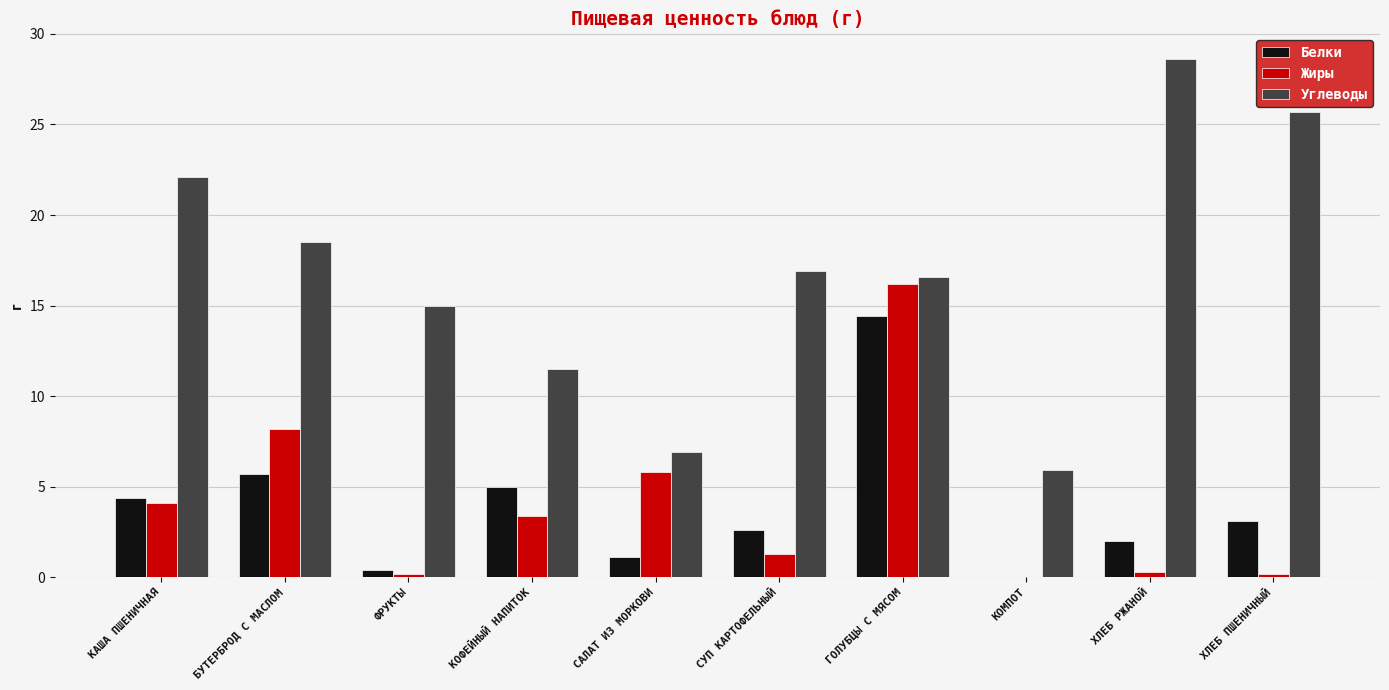

What is the total value across all series at КОМПОТ?

5.9